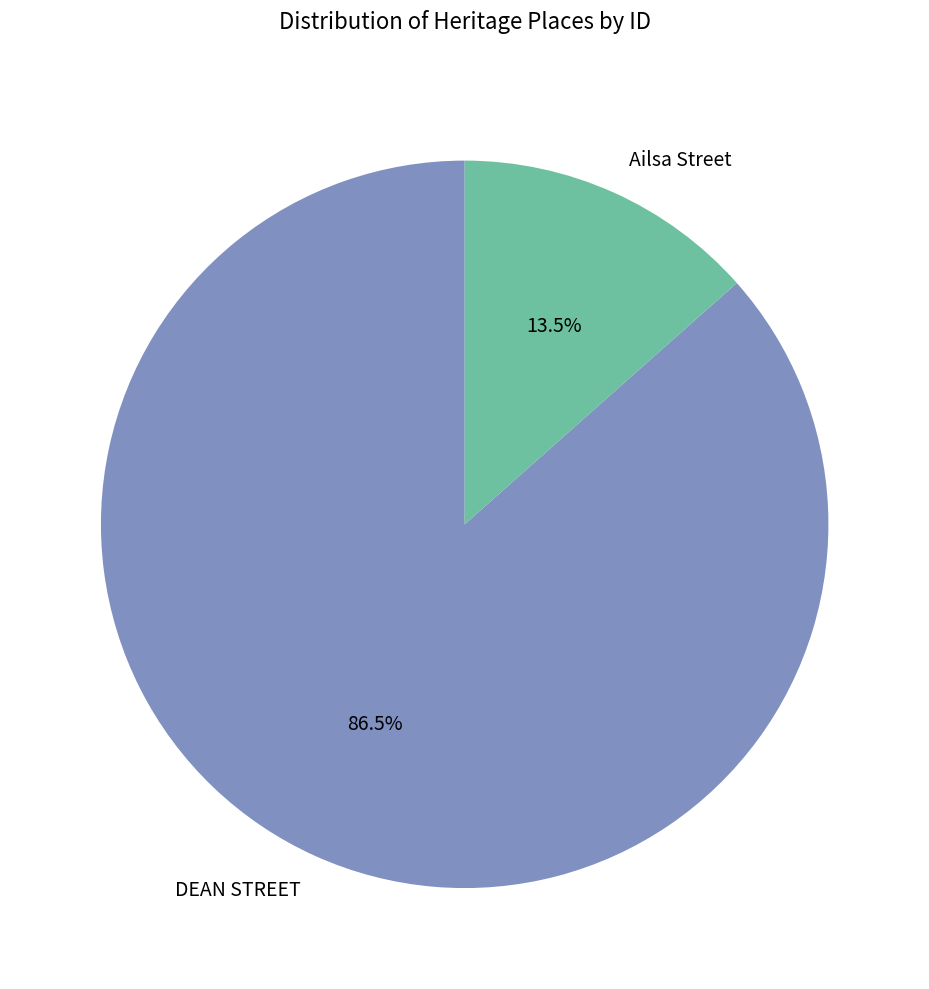

Which slice is the largest?

DEAN STREET